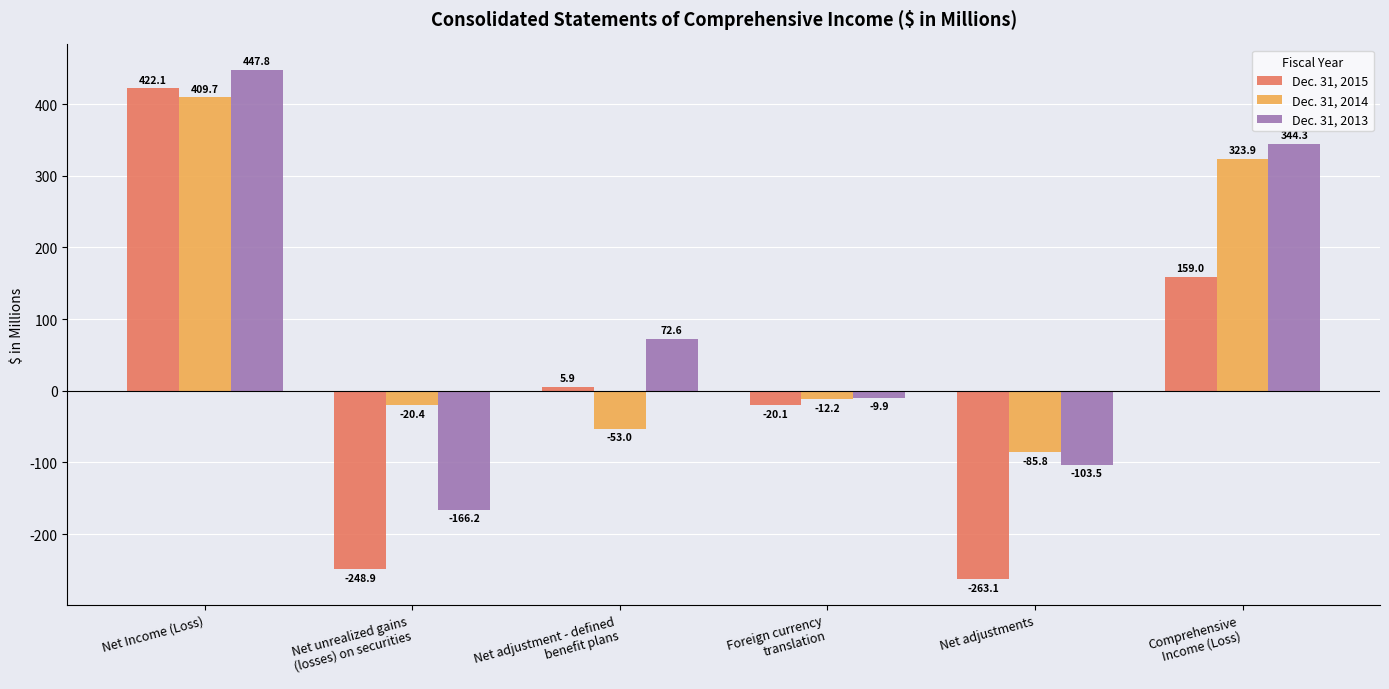

How many bars are there in total?

18